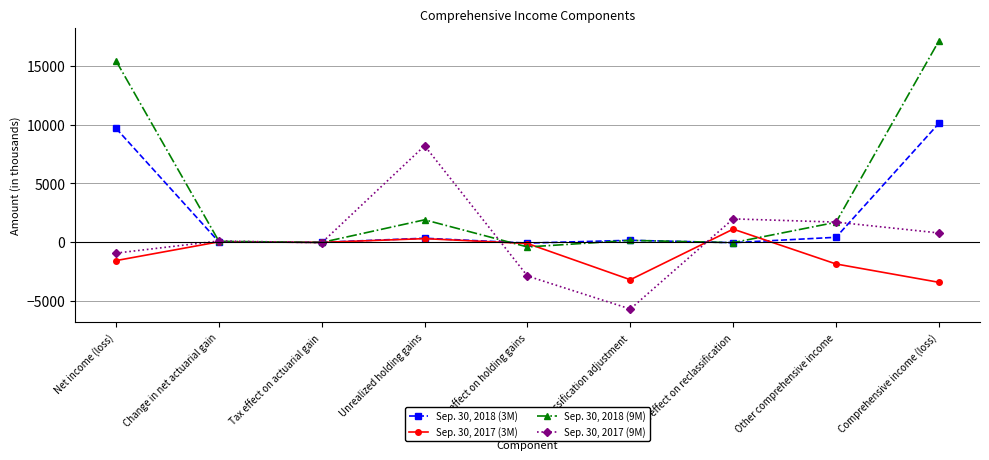

Which category has the highest value in the Sep. 30, 2018 (3M) series?

Comprehensive income (loss)